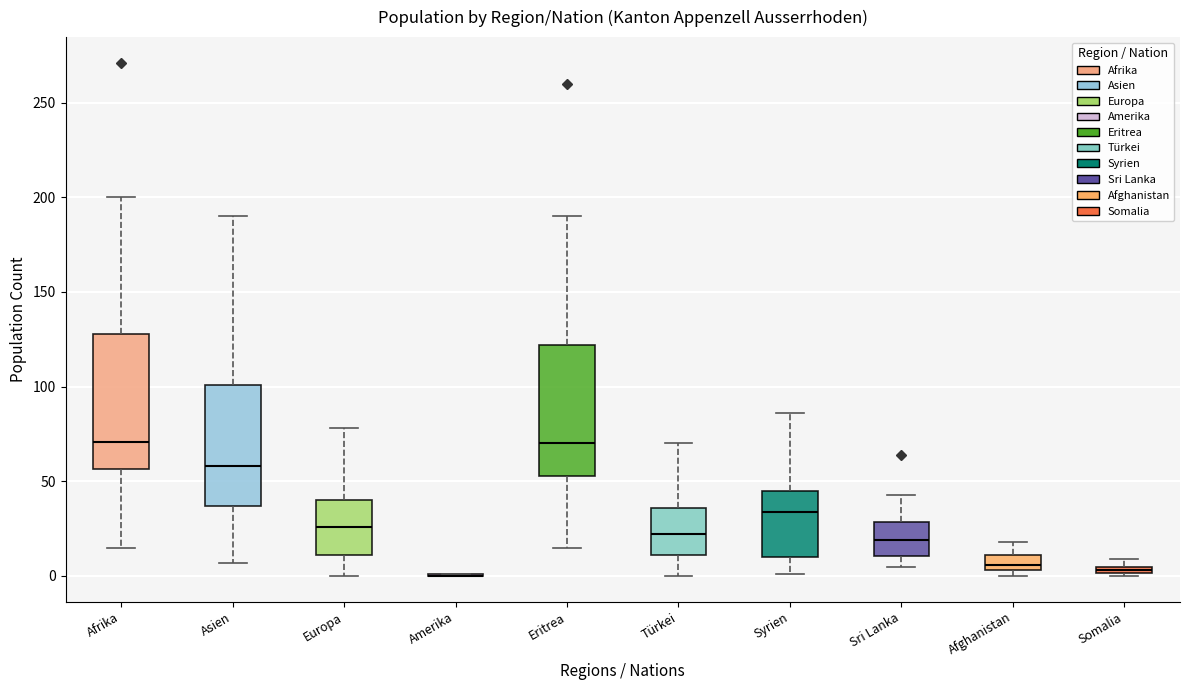

Where is the lower edge of the box for Somalia on the y-axis? The values are not printed on the chart, so give them approximately, as read against the axis.

0